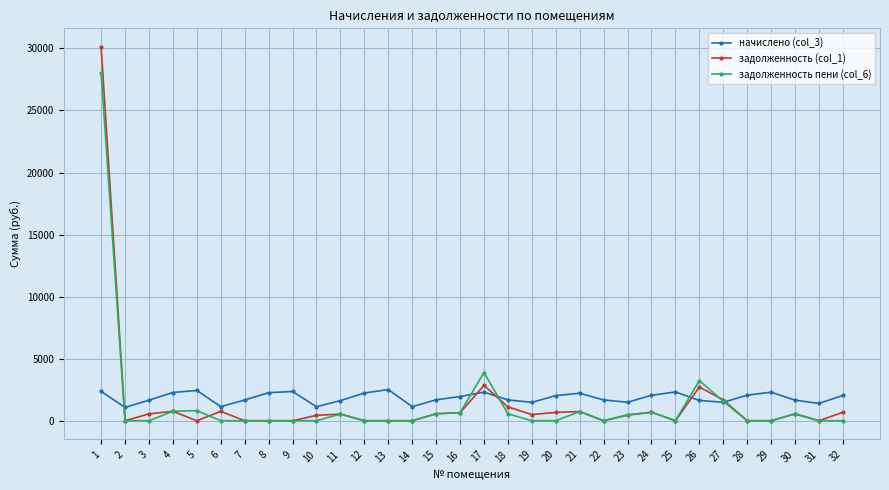

Which category has the highest value in the задолженность (col_1) series?

1